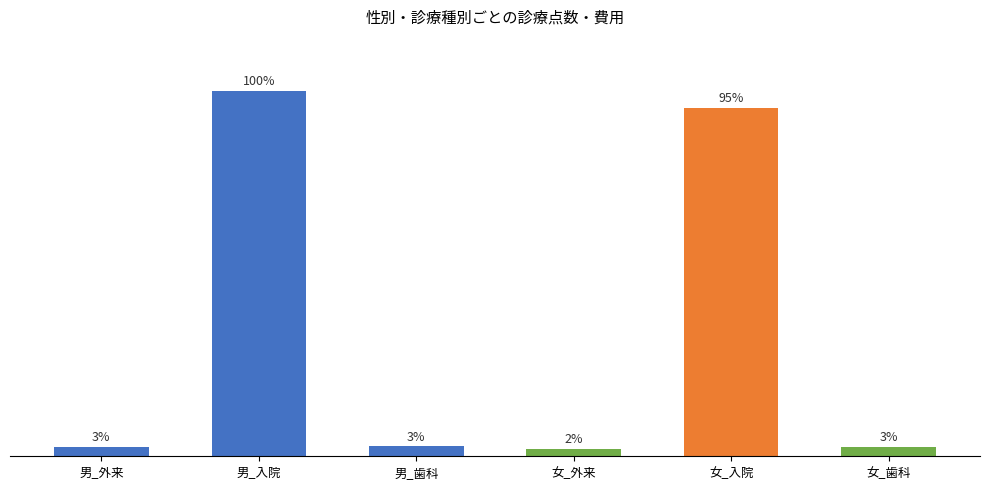

What is the value of the 1st bar from the left?

1209.2